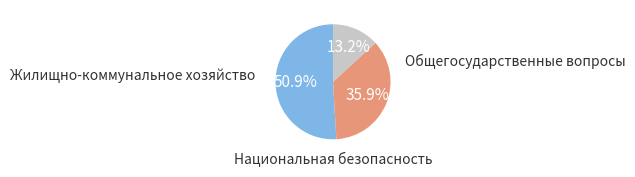

Does any single category account for the majority?

Yes